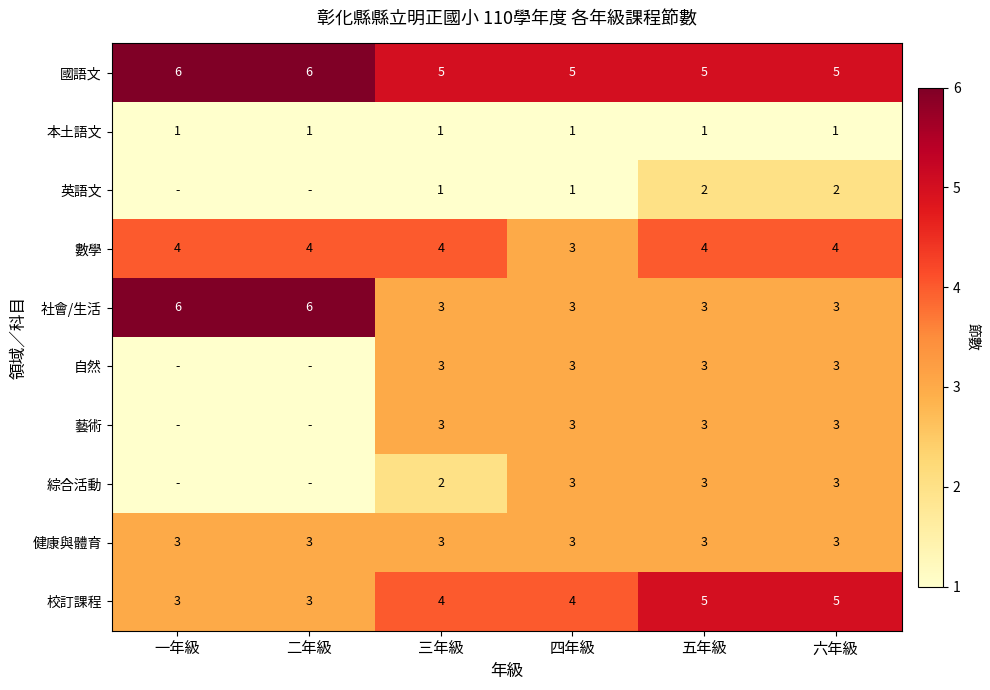

What is the difference between the highest and lowest values at 六年級?

4